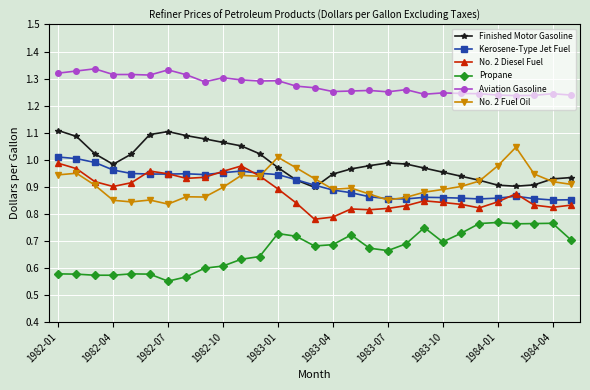

At how many categories does at least one series exceed 0?

29